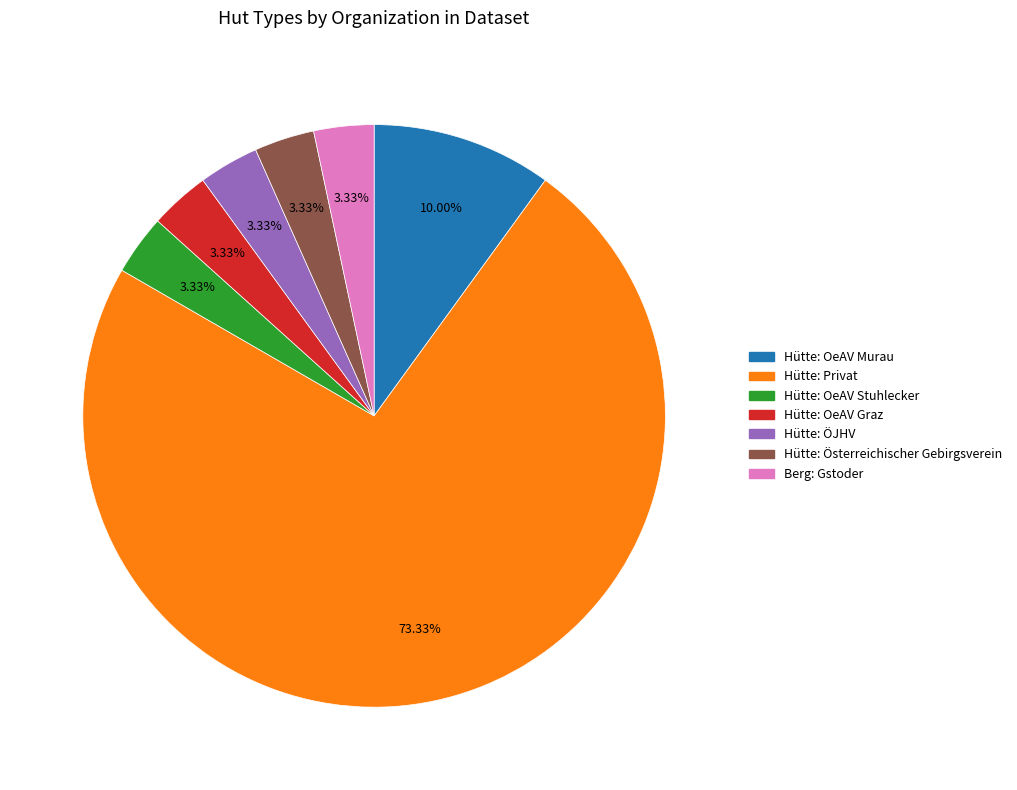

Which has a higher value, Hütte: OeAV Murau or Hütte: OeAV Graz?

Hütte: OeAV Murau